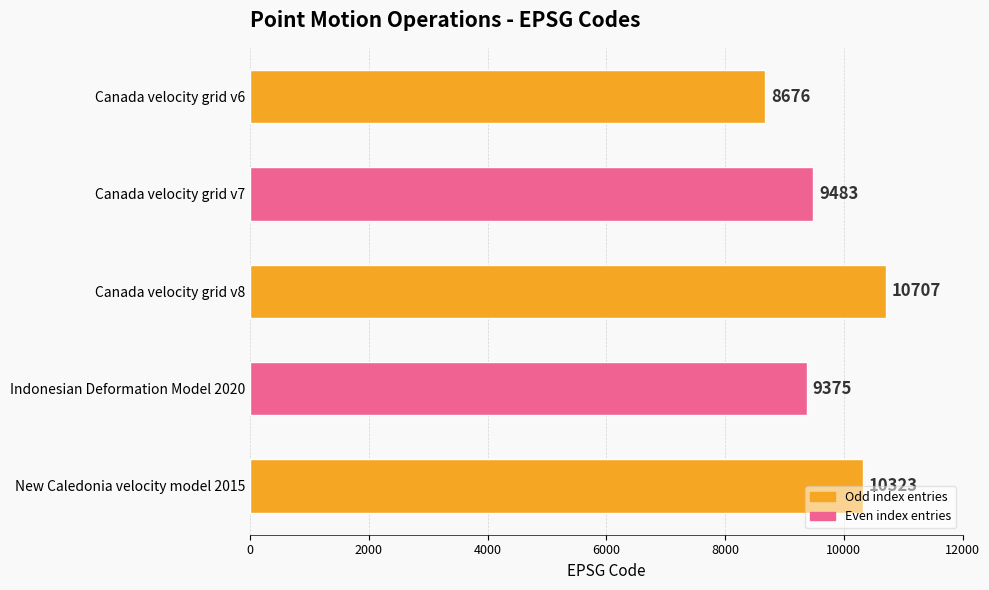

What is the difference between the second highest and second lowest values?

948